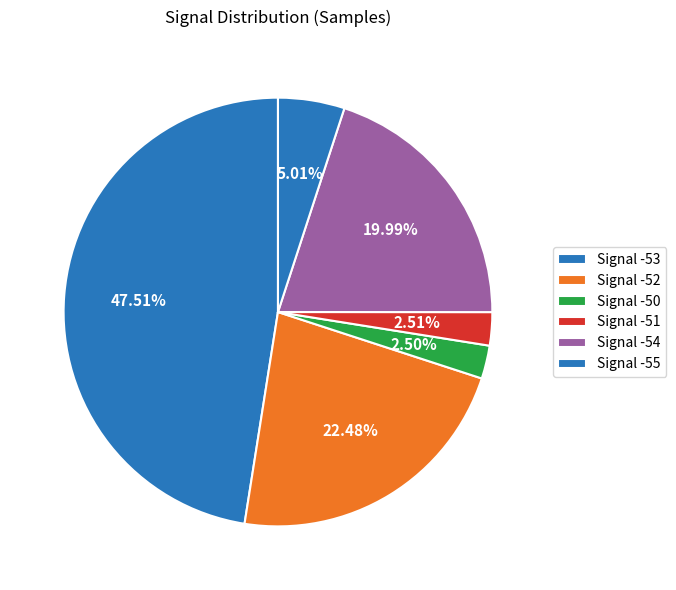

How many slices are in this pie chart?

6